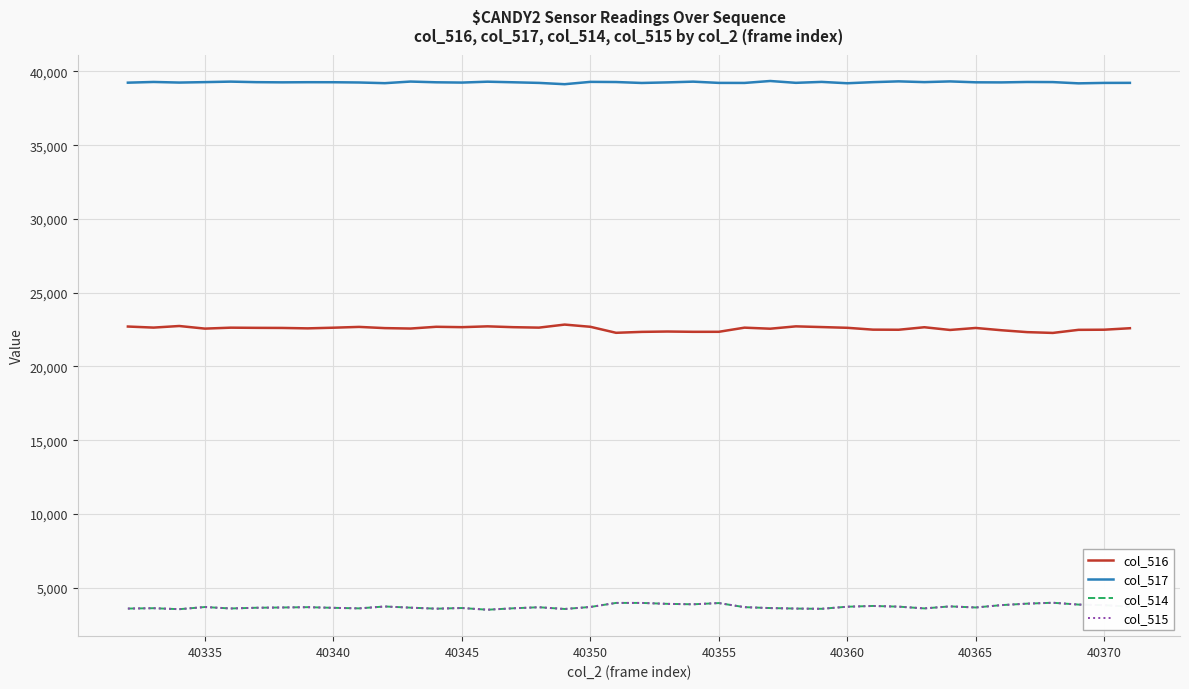

How many values in the col_515 series are below 3685?

20